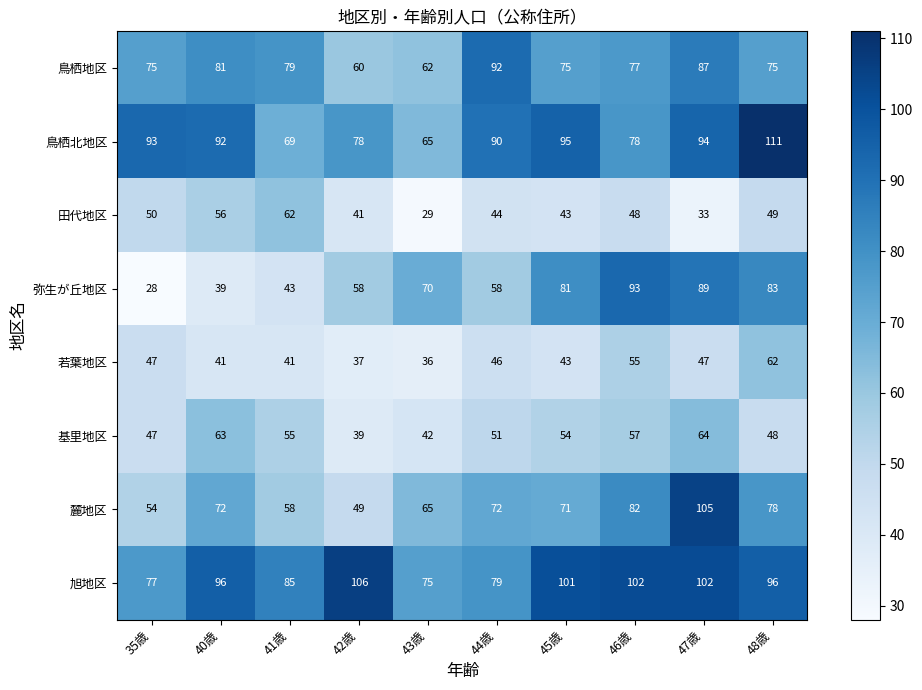

What is the approximate value of 麓地区 at 44歳?

72